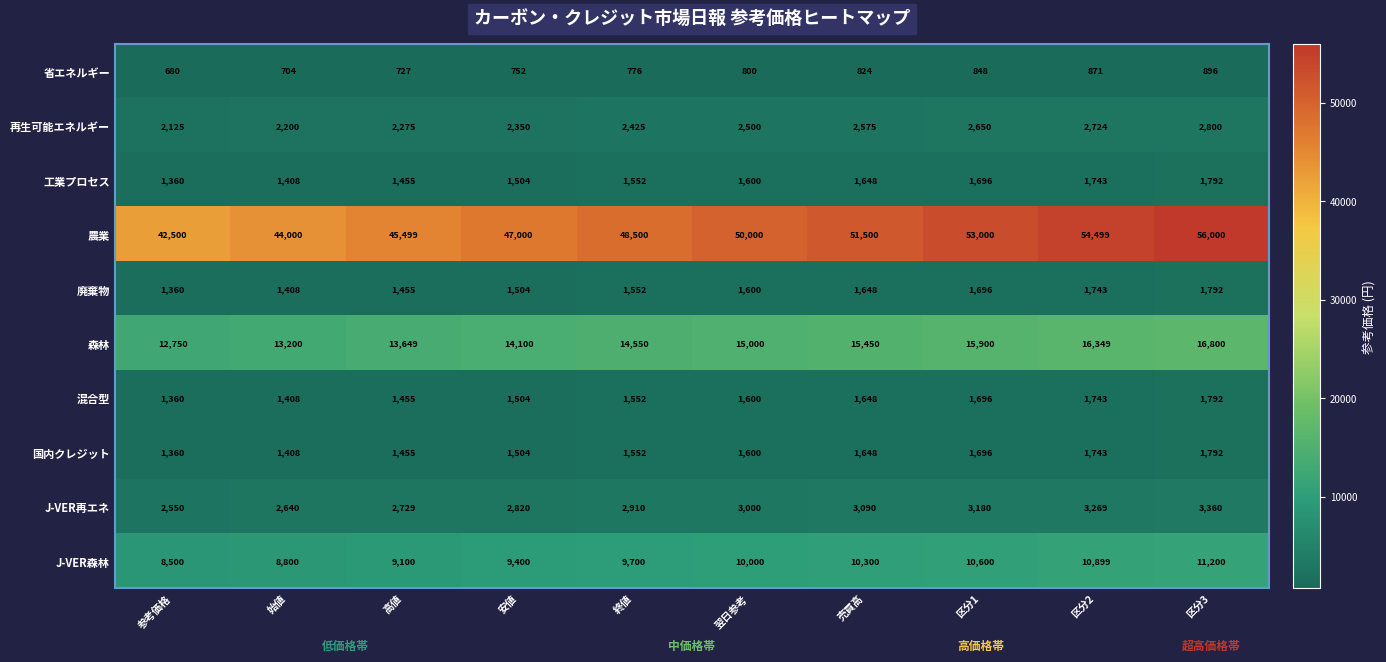

Which series has the largest total across all categories?

農業